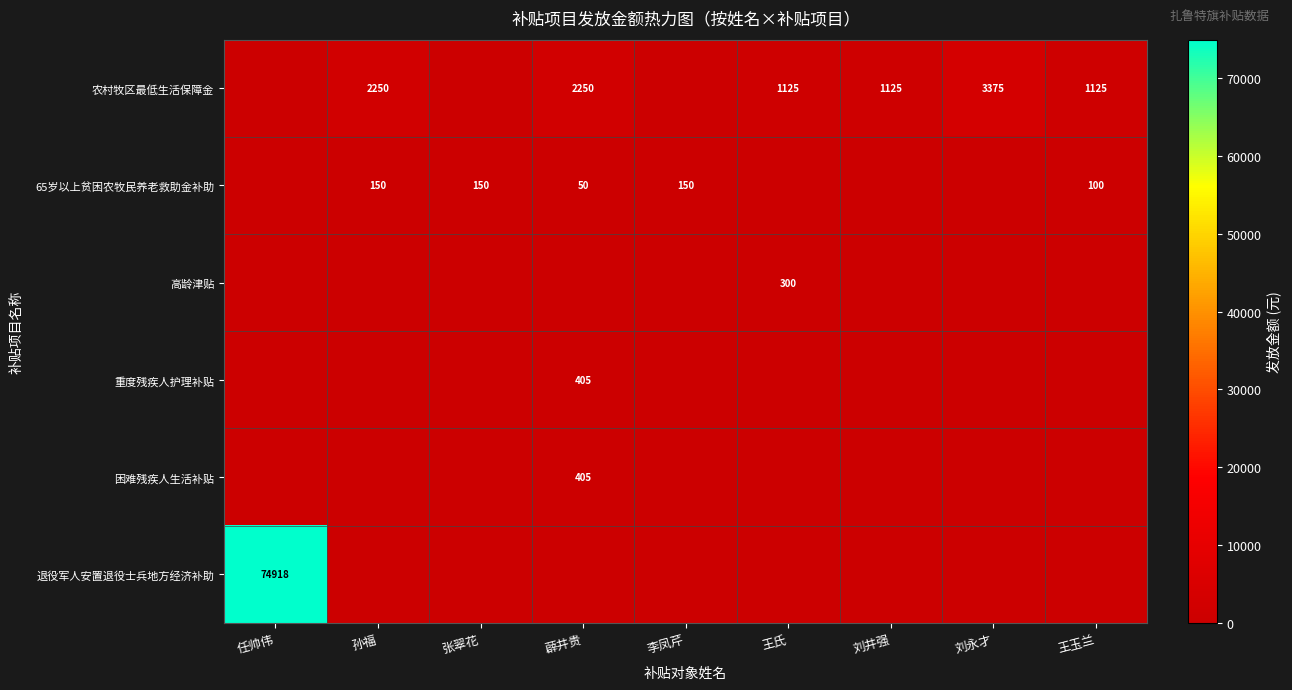

The value of 农村牧区最低生活保障金 at 王玉兰 is 1125. True or false?

True